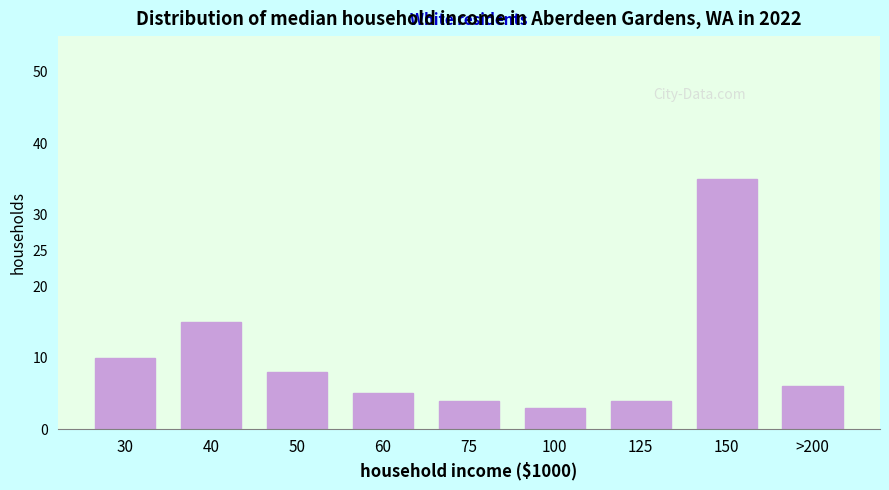

Reading left to right, transcribe all the data shown in this chart.

10	15	8	5	4	3	4	35	6